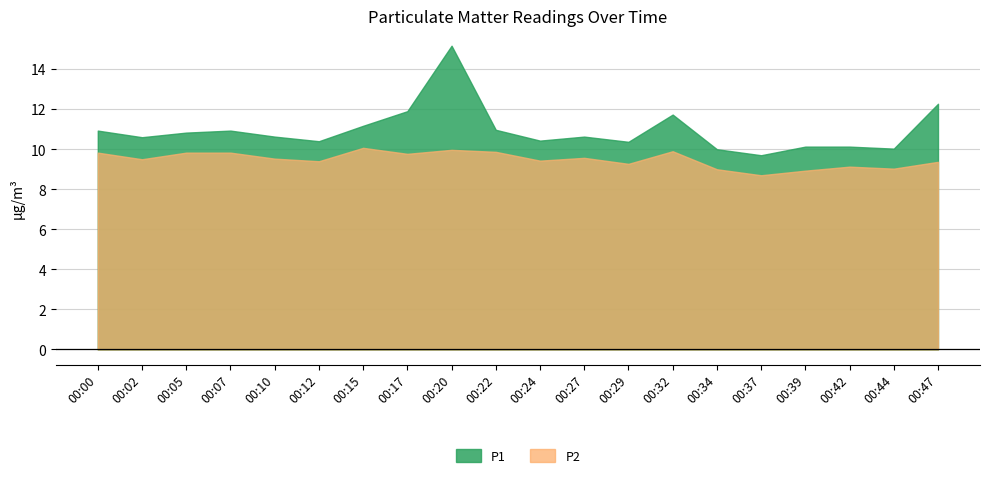

Reading left to right, transcribe all the data shown in this chart.

P1: 00:00=10.9	00:02=10.6	00:05=10.8	00:07=10.9	00:10=10.6	00:12=10.4	00:15=11.2	00:17=11.9	00:20=15.2	00:22=11.0	00:24=10.4	00:27=10.6	00:29=10.4	00:32=11.7	00:34=10.0	00:37=9.7	00:39=10.1	00:42=10.1	00:44=10.0	00:47=12.3
P2: 00:00=9.8	00:02=9.5	00:05=9.8	00:07=9.8	00:10=9.5	00:12=9.4	00:15=10.1	00:17=9.8	00:20=10.0	00:22=9.9	00:24=9.4	00:27=9.6	00:29=9.3	00:32=9.9	00:34=9.0	00:37=8.7	00:39=8.9	00:42=9.1	00:44=9.0	00:47=9.4